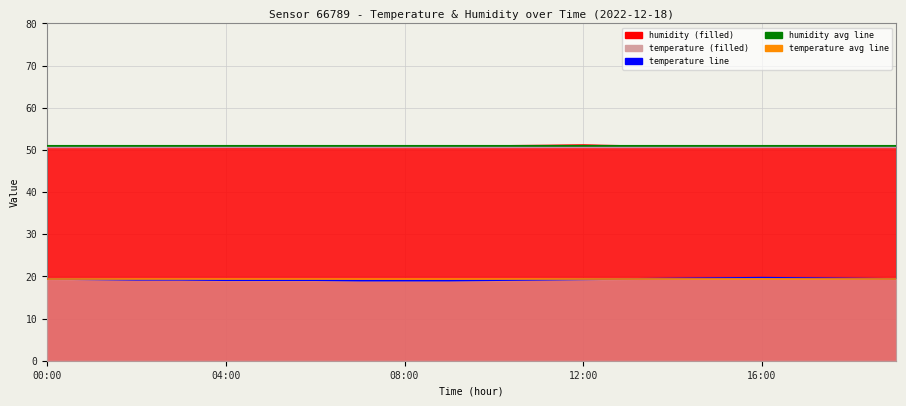

True or false: humidity and temperature intersect in this chart.

False